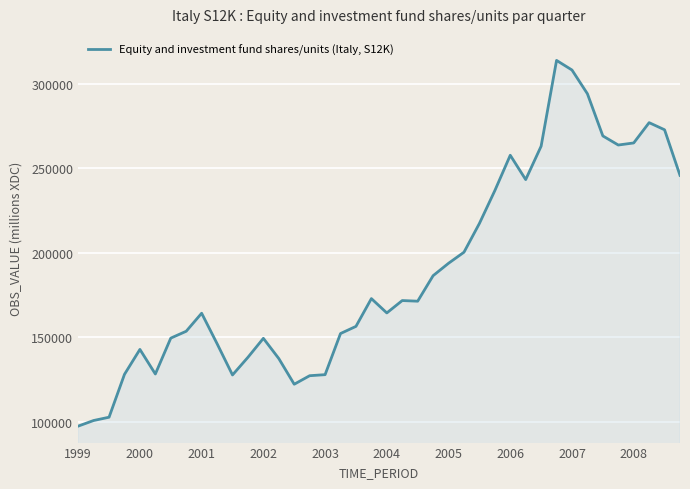

What is the minimum value shown in the chart?

97414